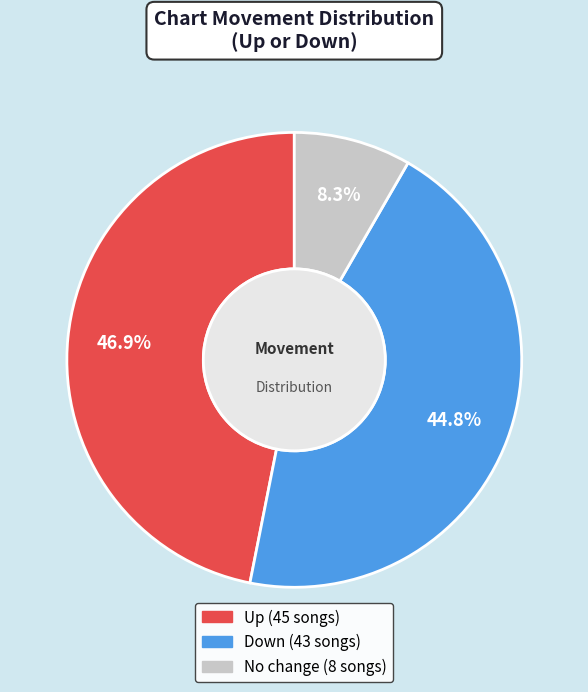

Count the number of slices in the pie.

3